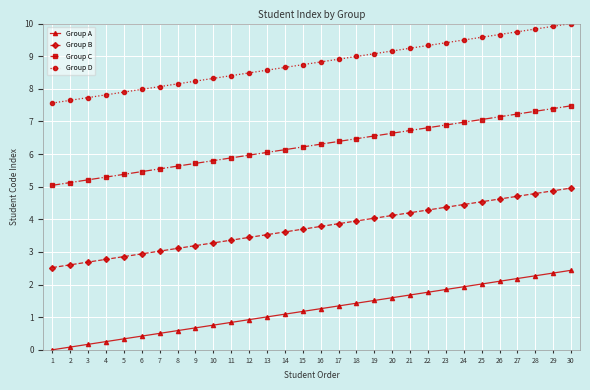

What is the total value across all series at 25?

23.2